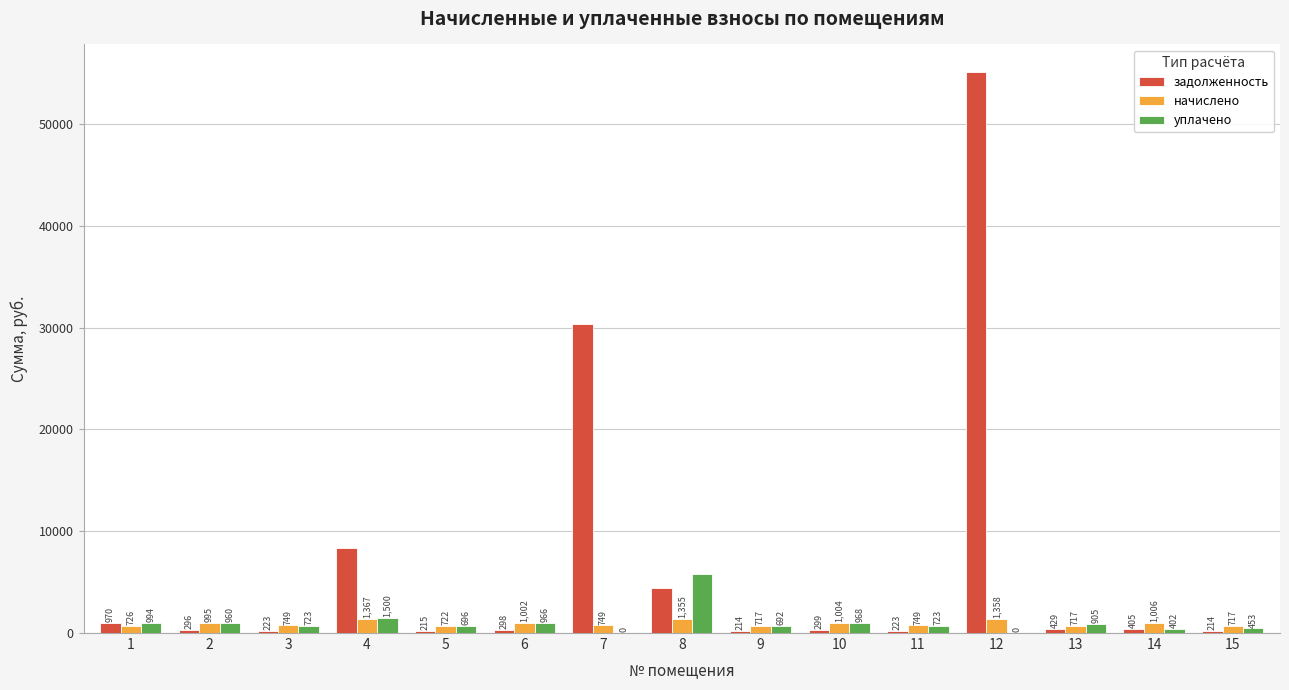

What is the maximum value shown in the chart?

55053.1